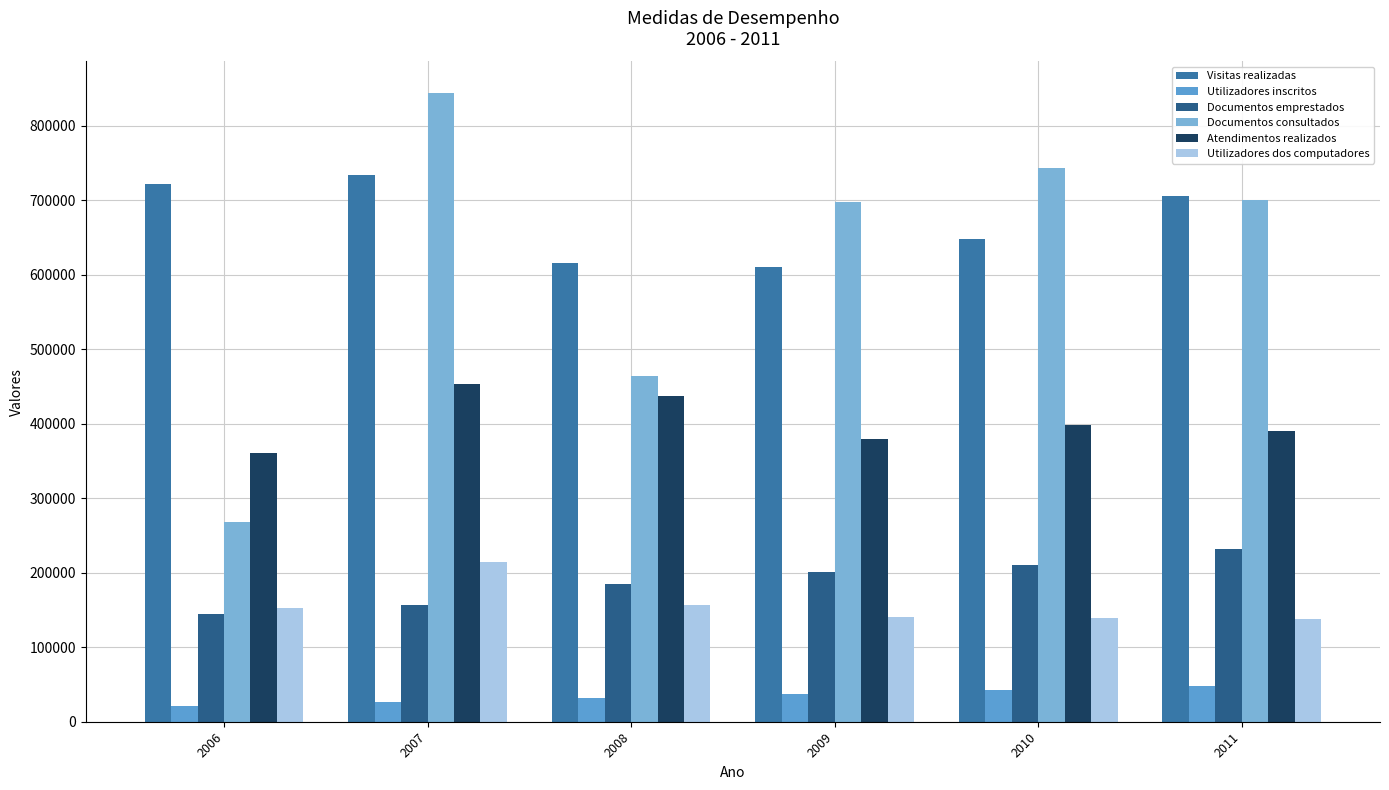

Are the bars horizontal?

No